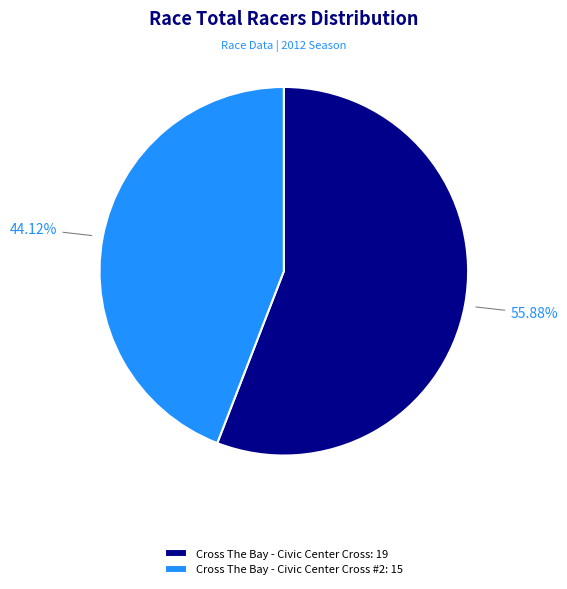

Do Cross The Bay - Civic Center Cross #2: 15 and Cross The Bay - Civic Center Cross: 19 together represent more than half of the pie?

Yes